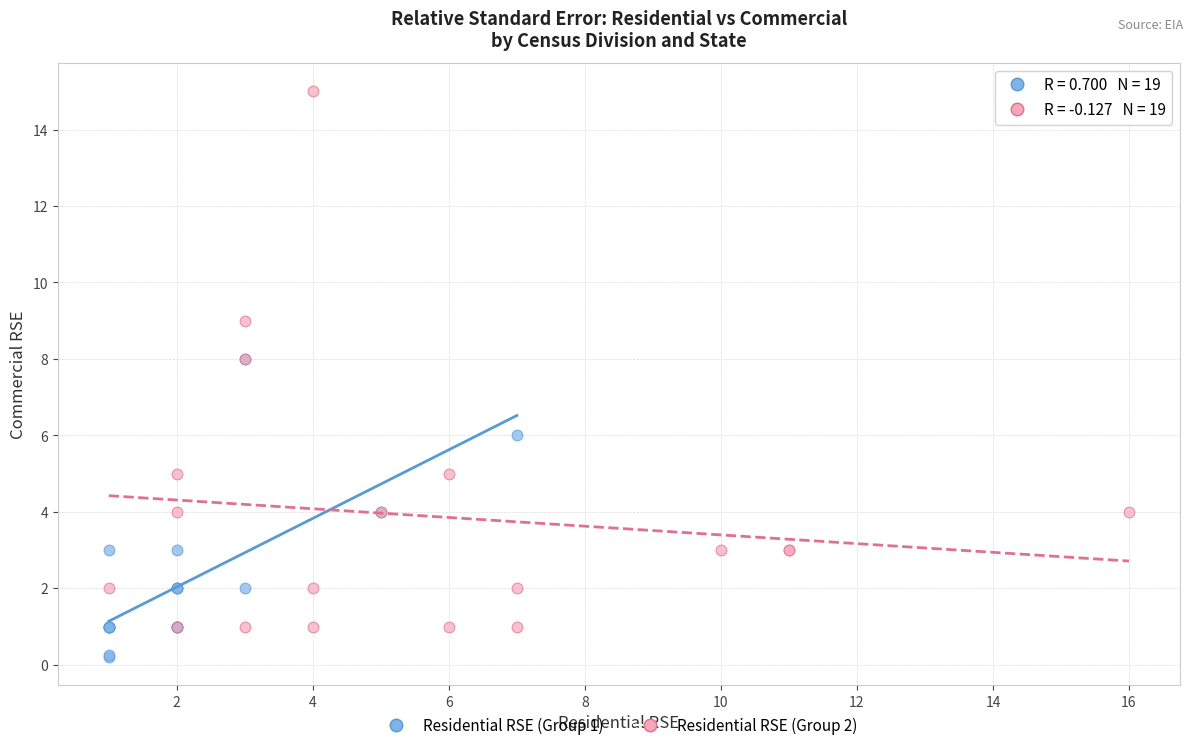

Which series contains the highest Y value?

Residential RSE (Group 2)